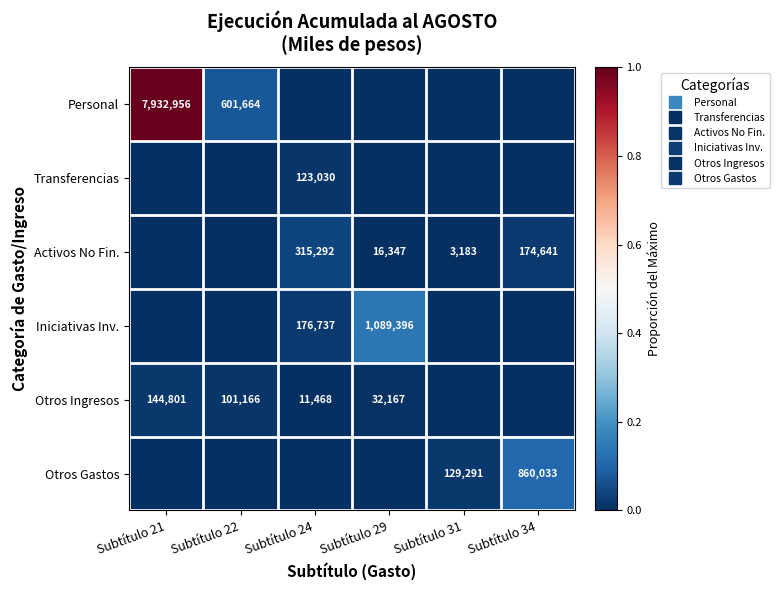

At which category does the chart reach its minimum across all series?

Subtítulo 24